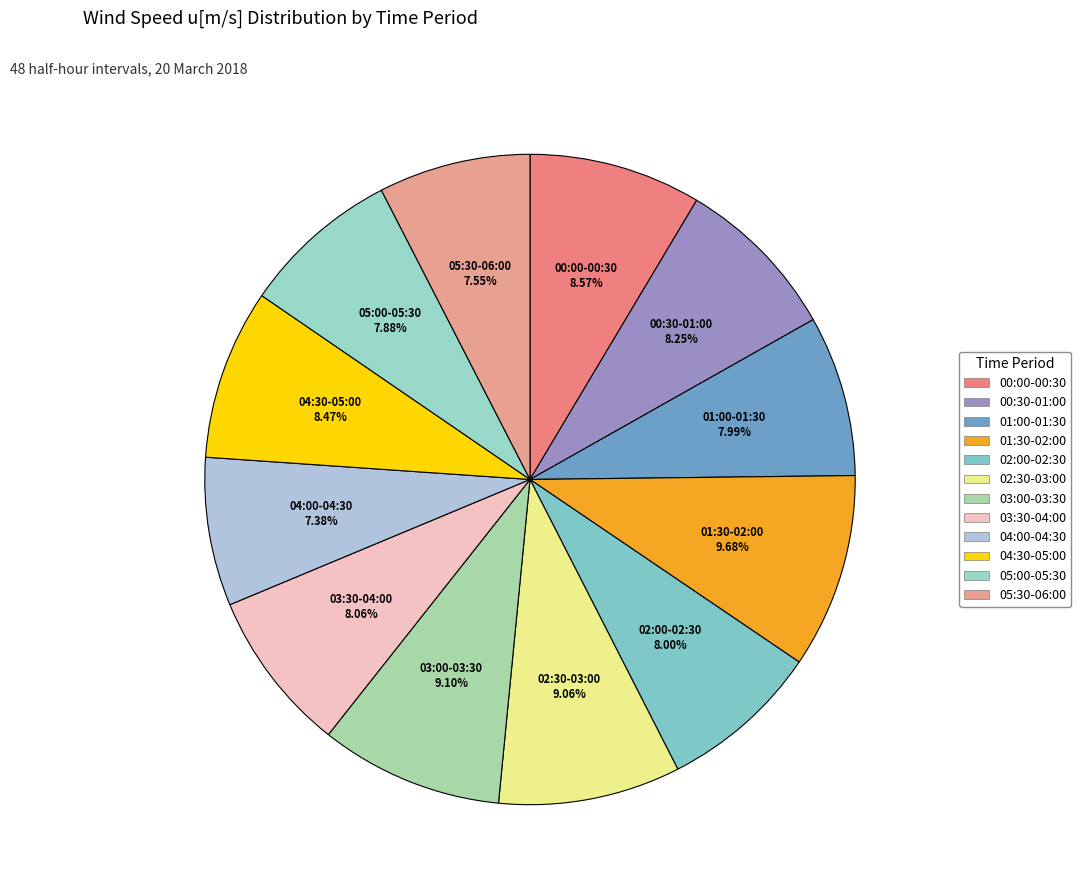

To the nearest percent, what is the combined percentage of 04:30-05:00 and 00:30-01:00?

17%